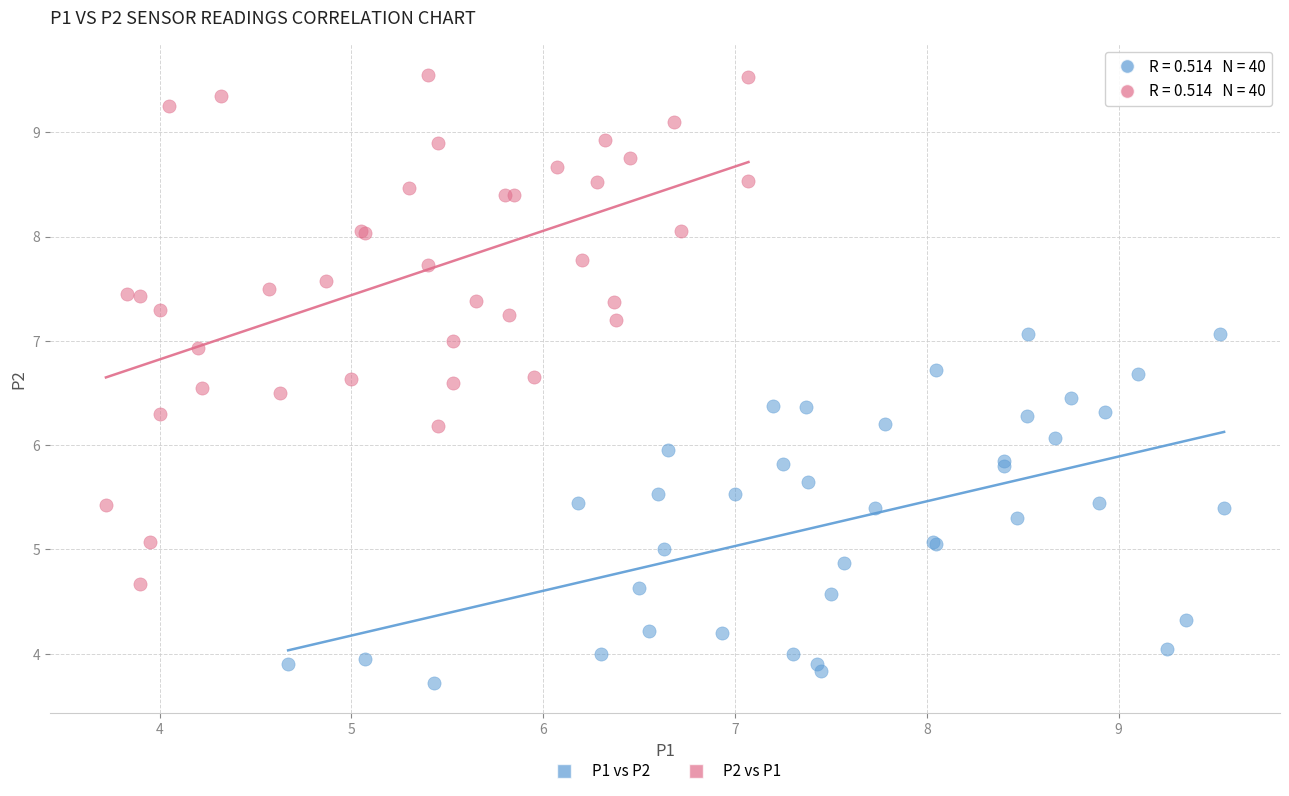

Which series contains the highest Y value?

P2 vs P1